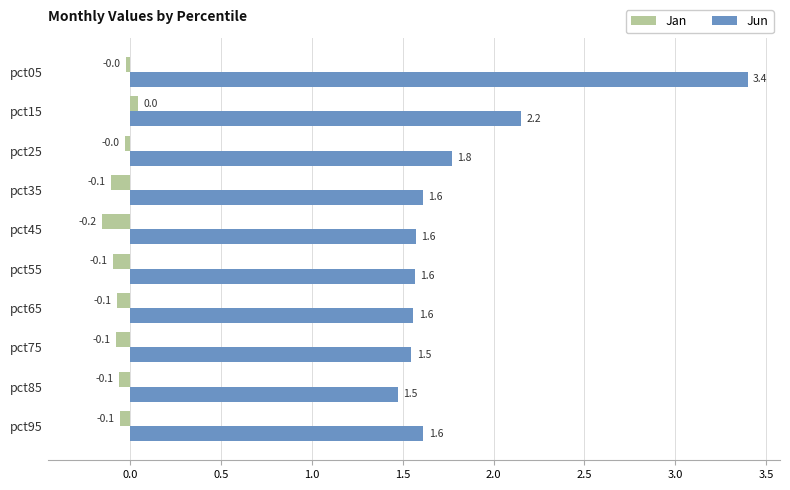

Rank the series at pct45 from highest to lowest value.

Jun, Jan